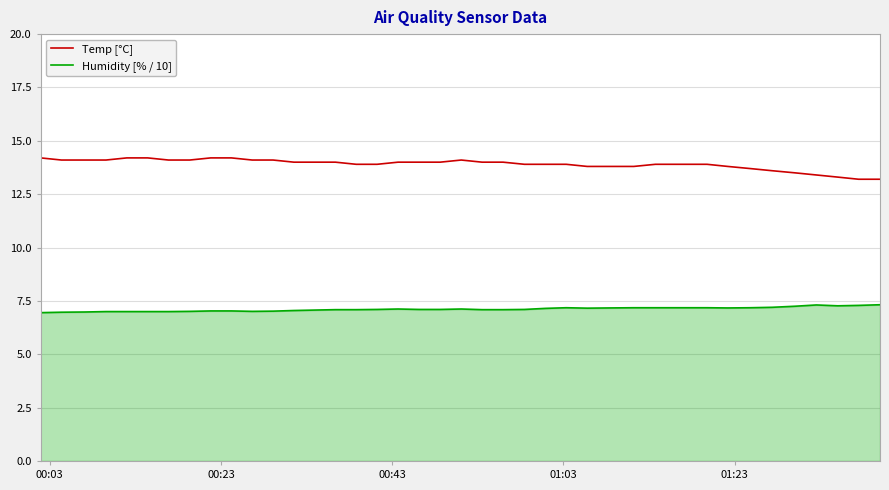

Rank the series by their maximum value, from highest to lowest.

Temp [°C], Humidity [% / 10]